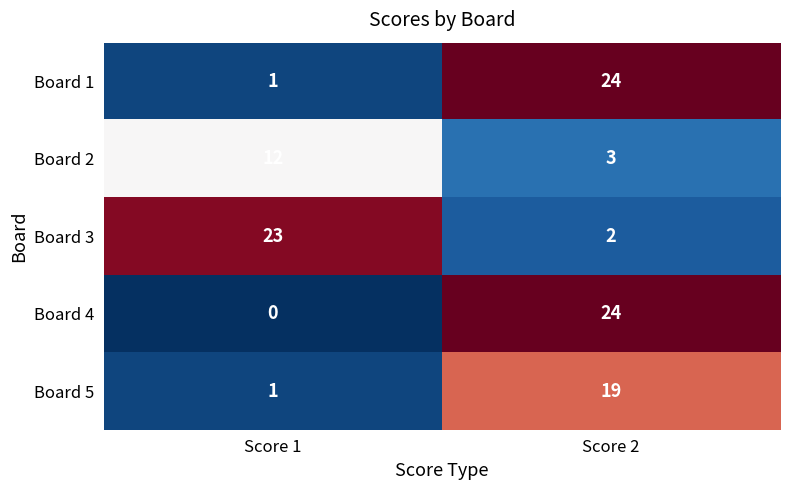

At which category does the chart reach its minimum across all series?

Score 1